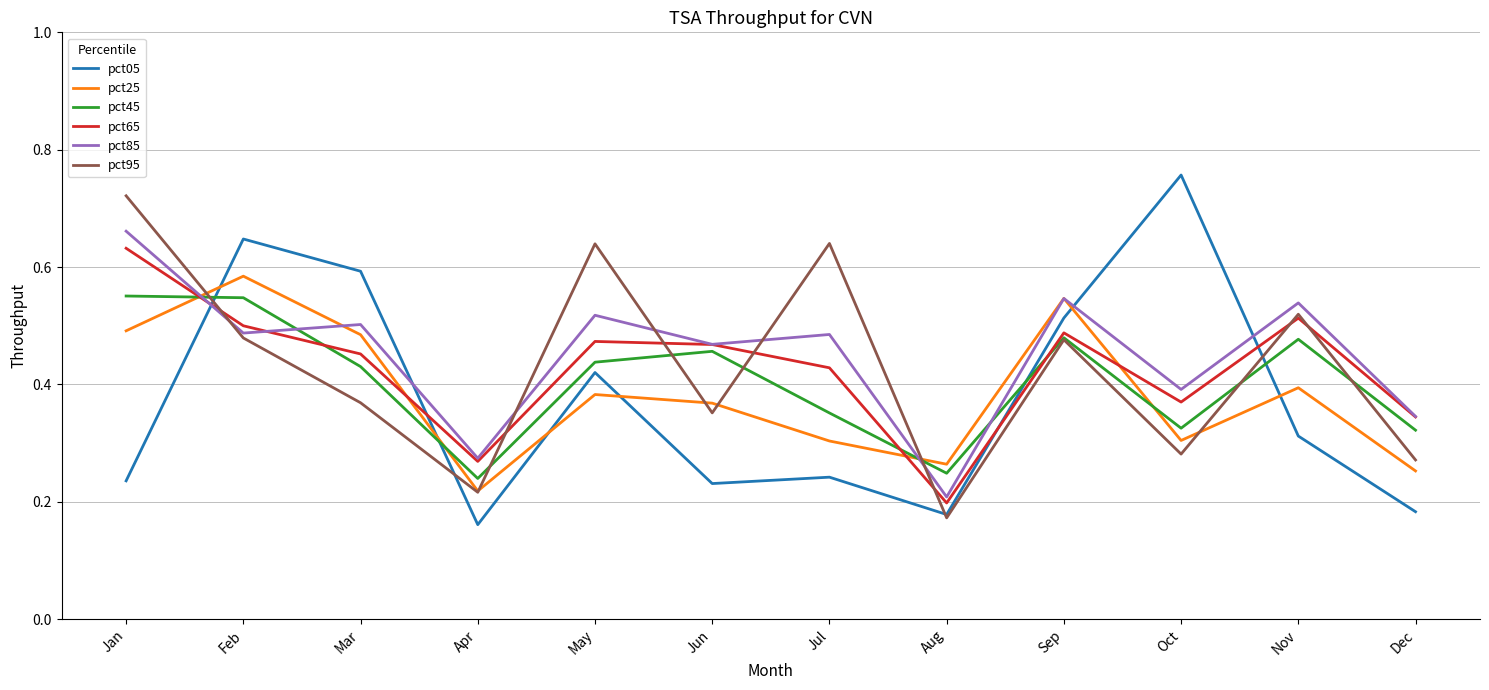

At which label is pct85 closest to 0?

Aug